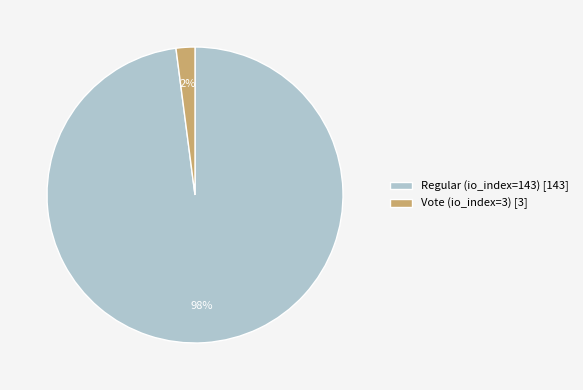

Is the sum of Regular (io_index=143) and Vote (io_index=3) greater than half?

Yes